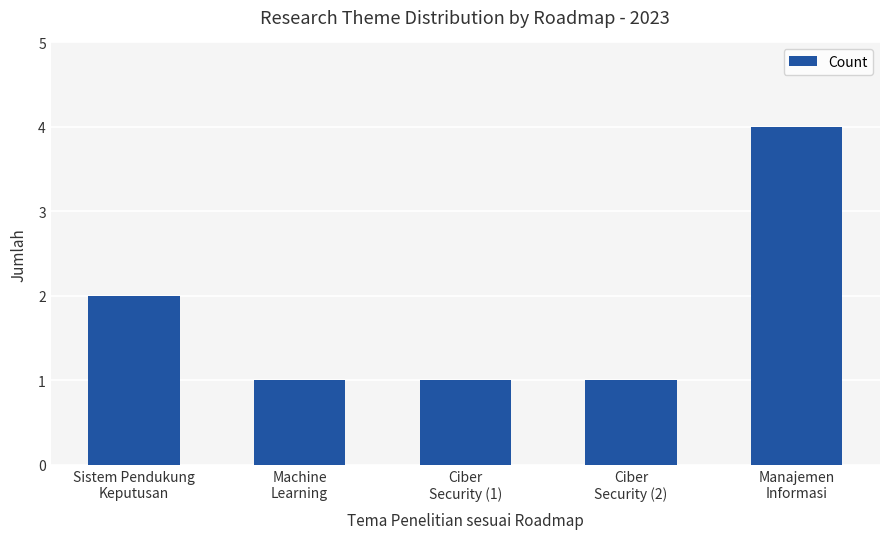

The value at Ciber
Security (1) is 1. True or false?

True